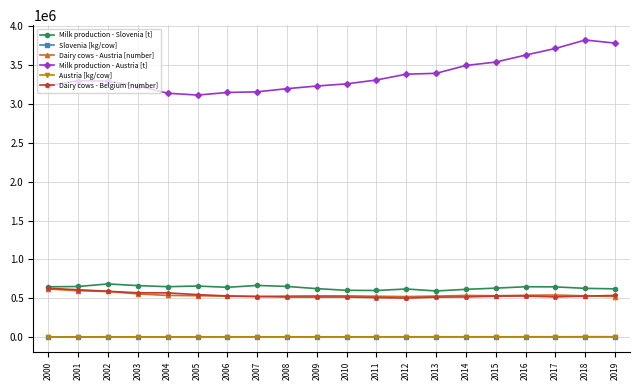

Where is Dairy cows - Austria [number] nearest to the value 572185?

2003